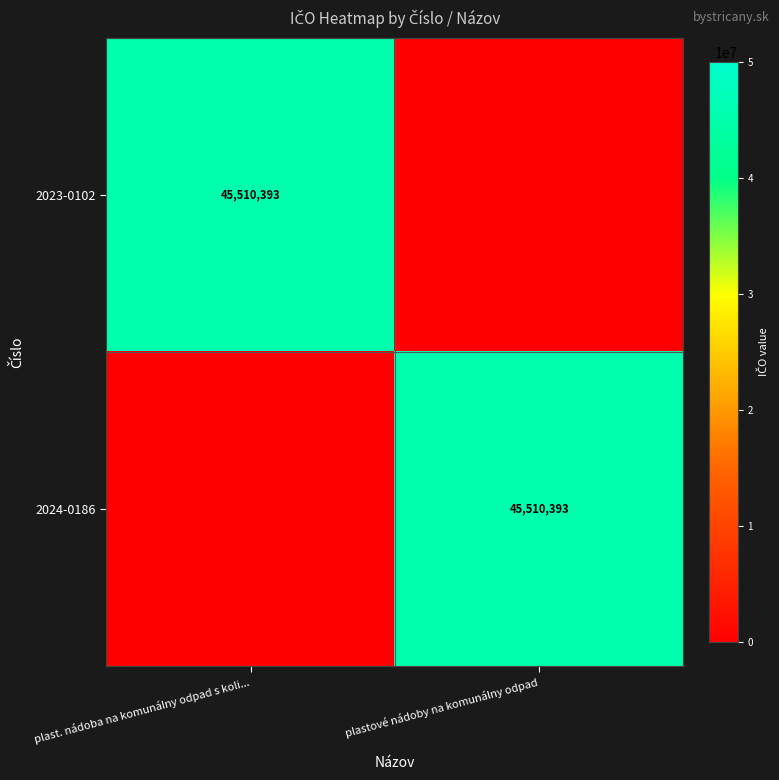

Is it true that 2024-0186 equals 45510393 at plastové nádoby na komunálny odpad?

True